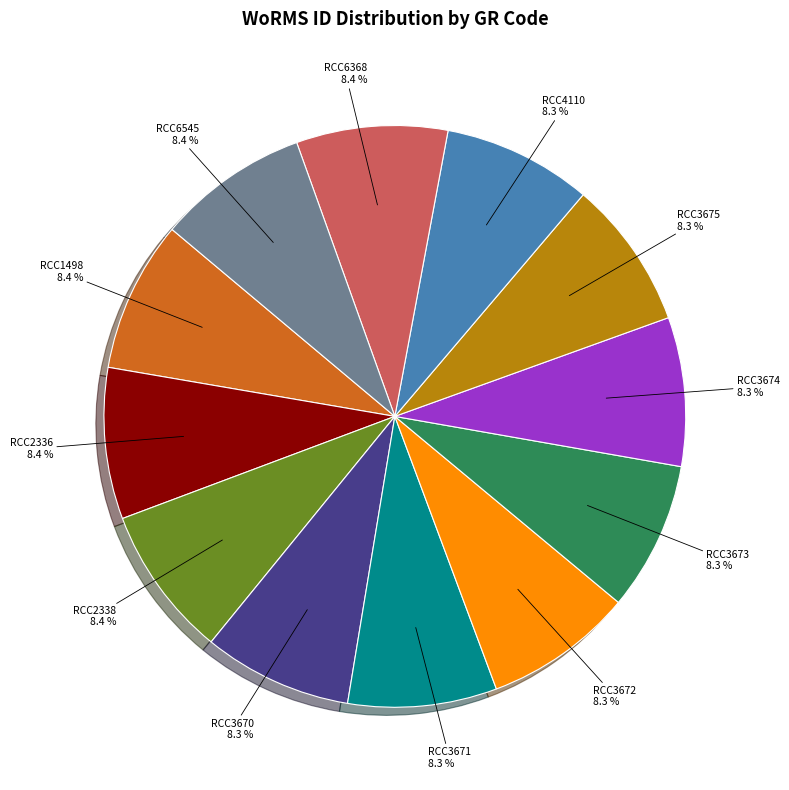

How many segments does this pie chart have?

12